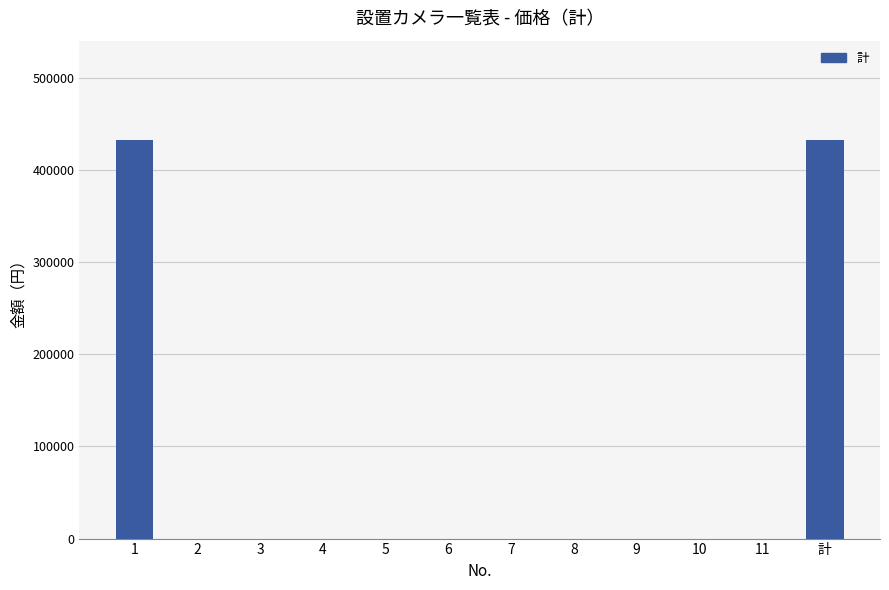

True or false: the data shows -221347 at 9.

False